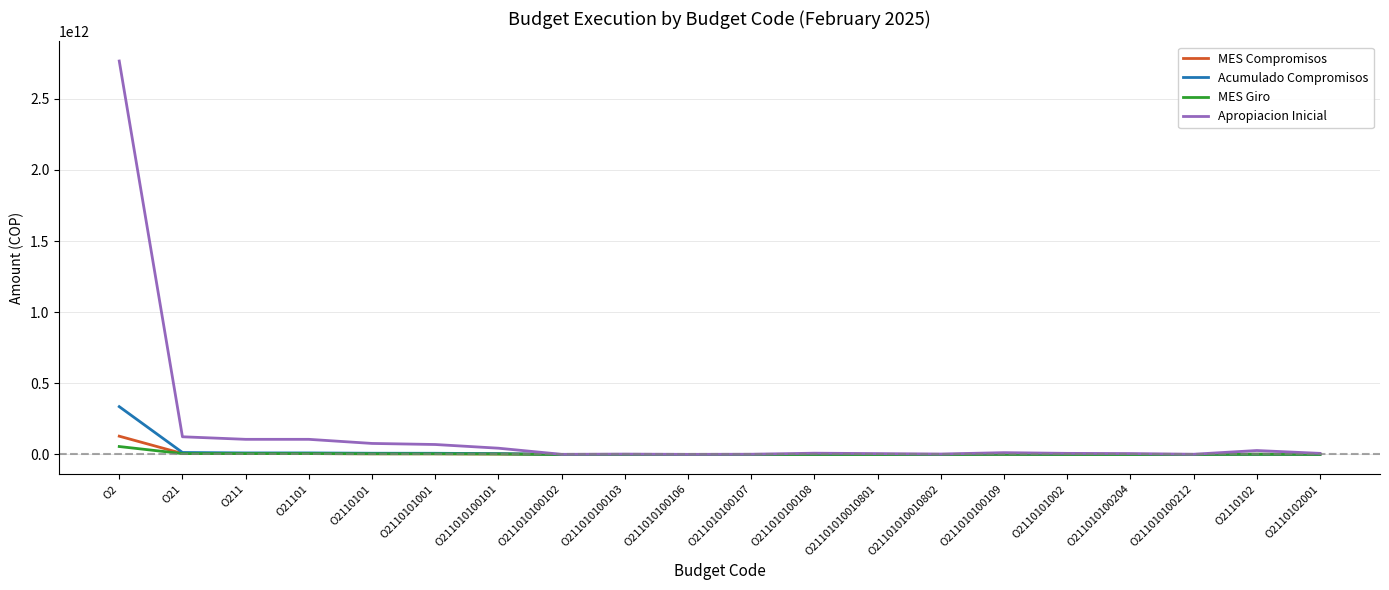

Which category has the highest value across all series?

O2